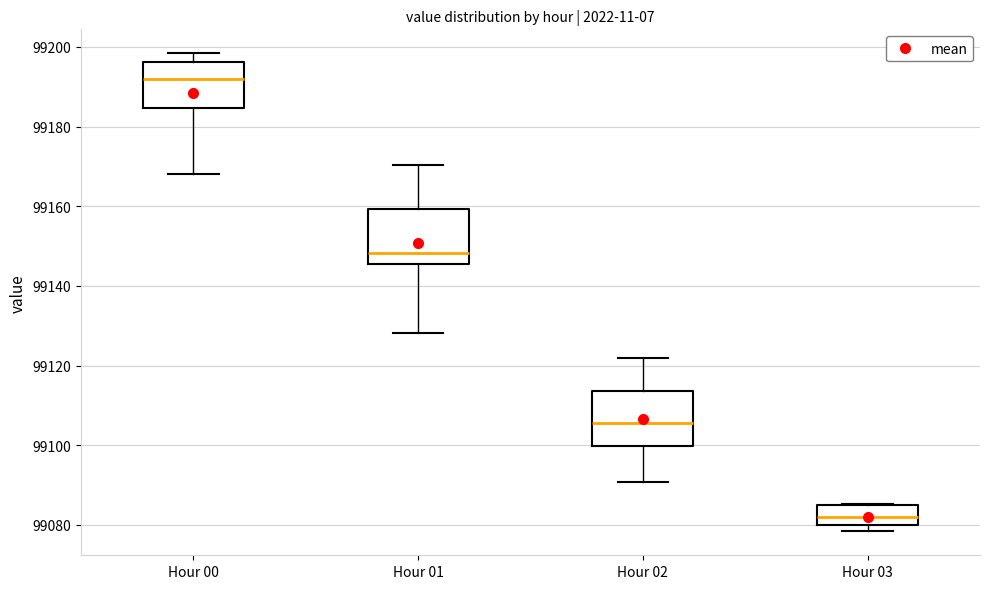

Where does the median line of the box for Hour 01 sit on the y-axis? The values are not printed on the chart, so give them approximately, as read against the axis.

99148